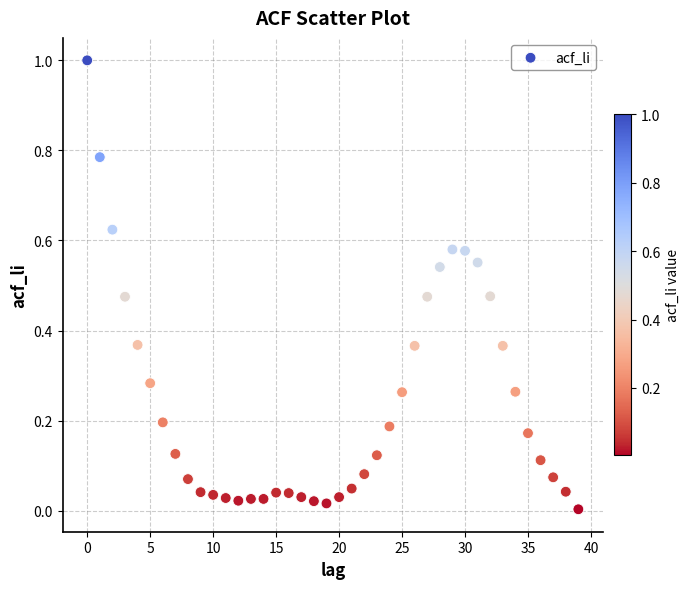

What is the range of Y values (max minus min)?

1.0